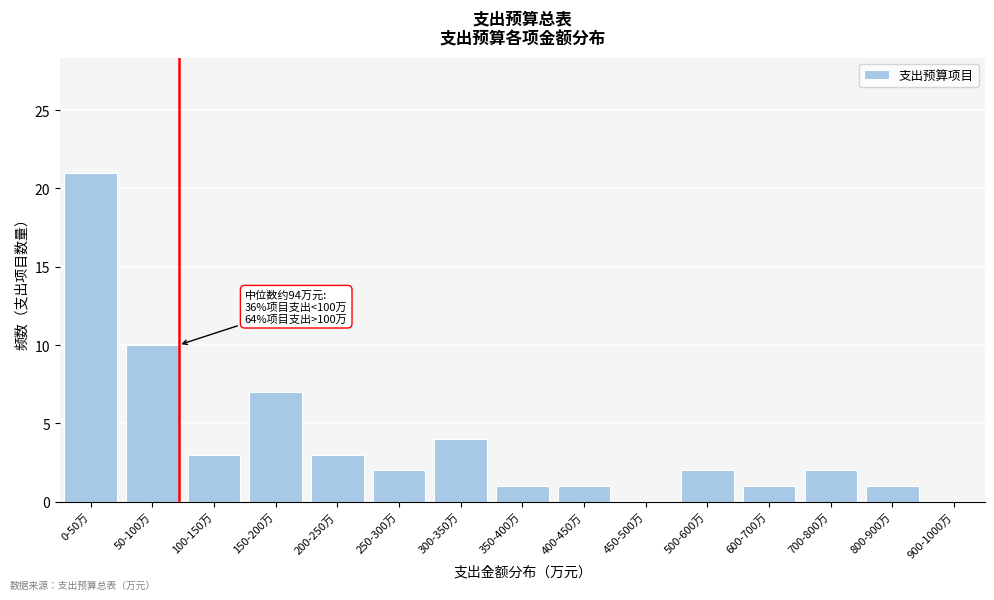

Reading left to right, what are all the values shown in this chart?

0-50万=21	50-100万=10	100-150万=3	150-200万=7	200-250万=3	250-300万=2	300-350万=4	350-400万=1	400-450万=1	450-500万=0	500-600万=2	600-700万=1	700-800万=2	800-900万=1	900-1000万=0